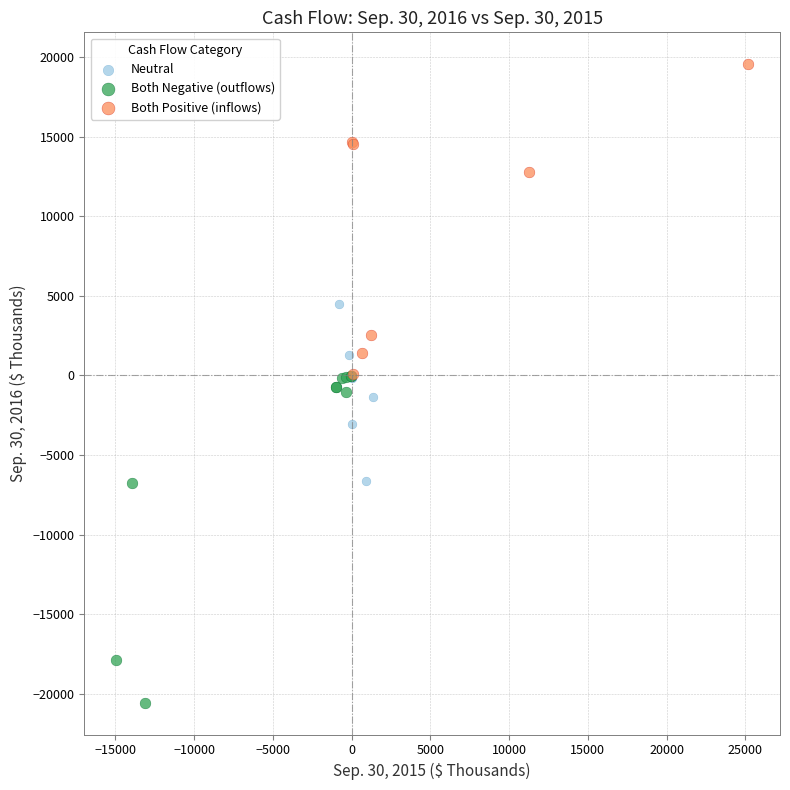

Which series contains the lowest Y value?

Both Negative (outflows)